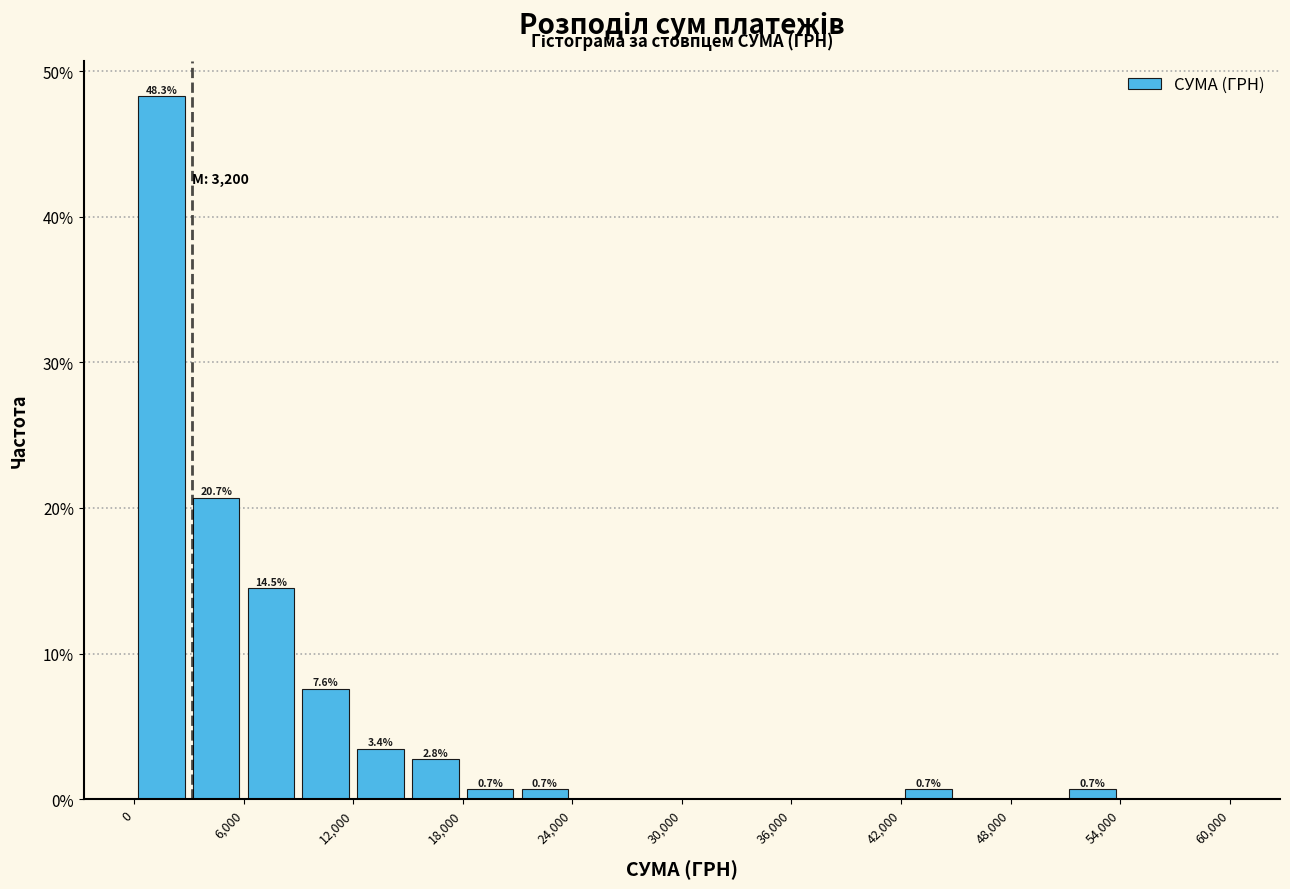

Around what value on the x-axis is the tallest bar? Give the approximate position of its centre, as read against the axis.

2000